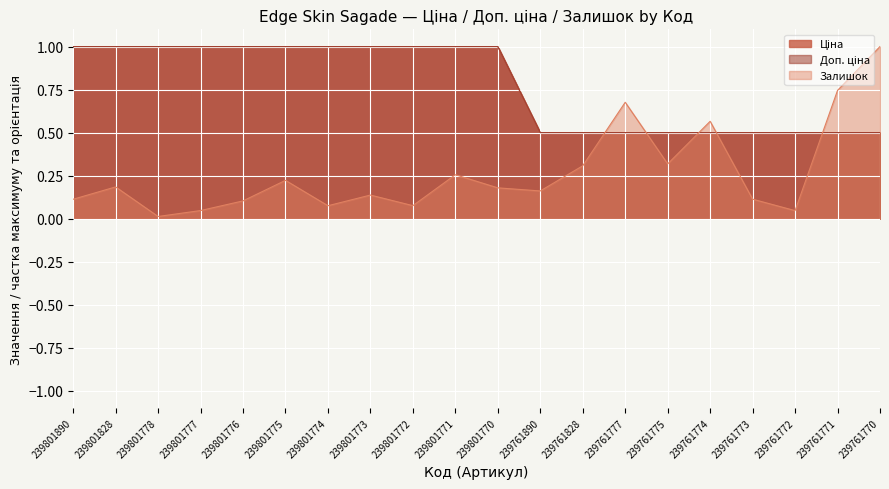

What is the highest value of the Залишок series?

1.0